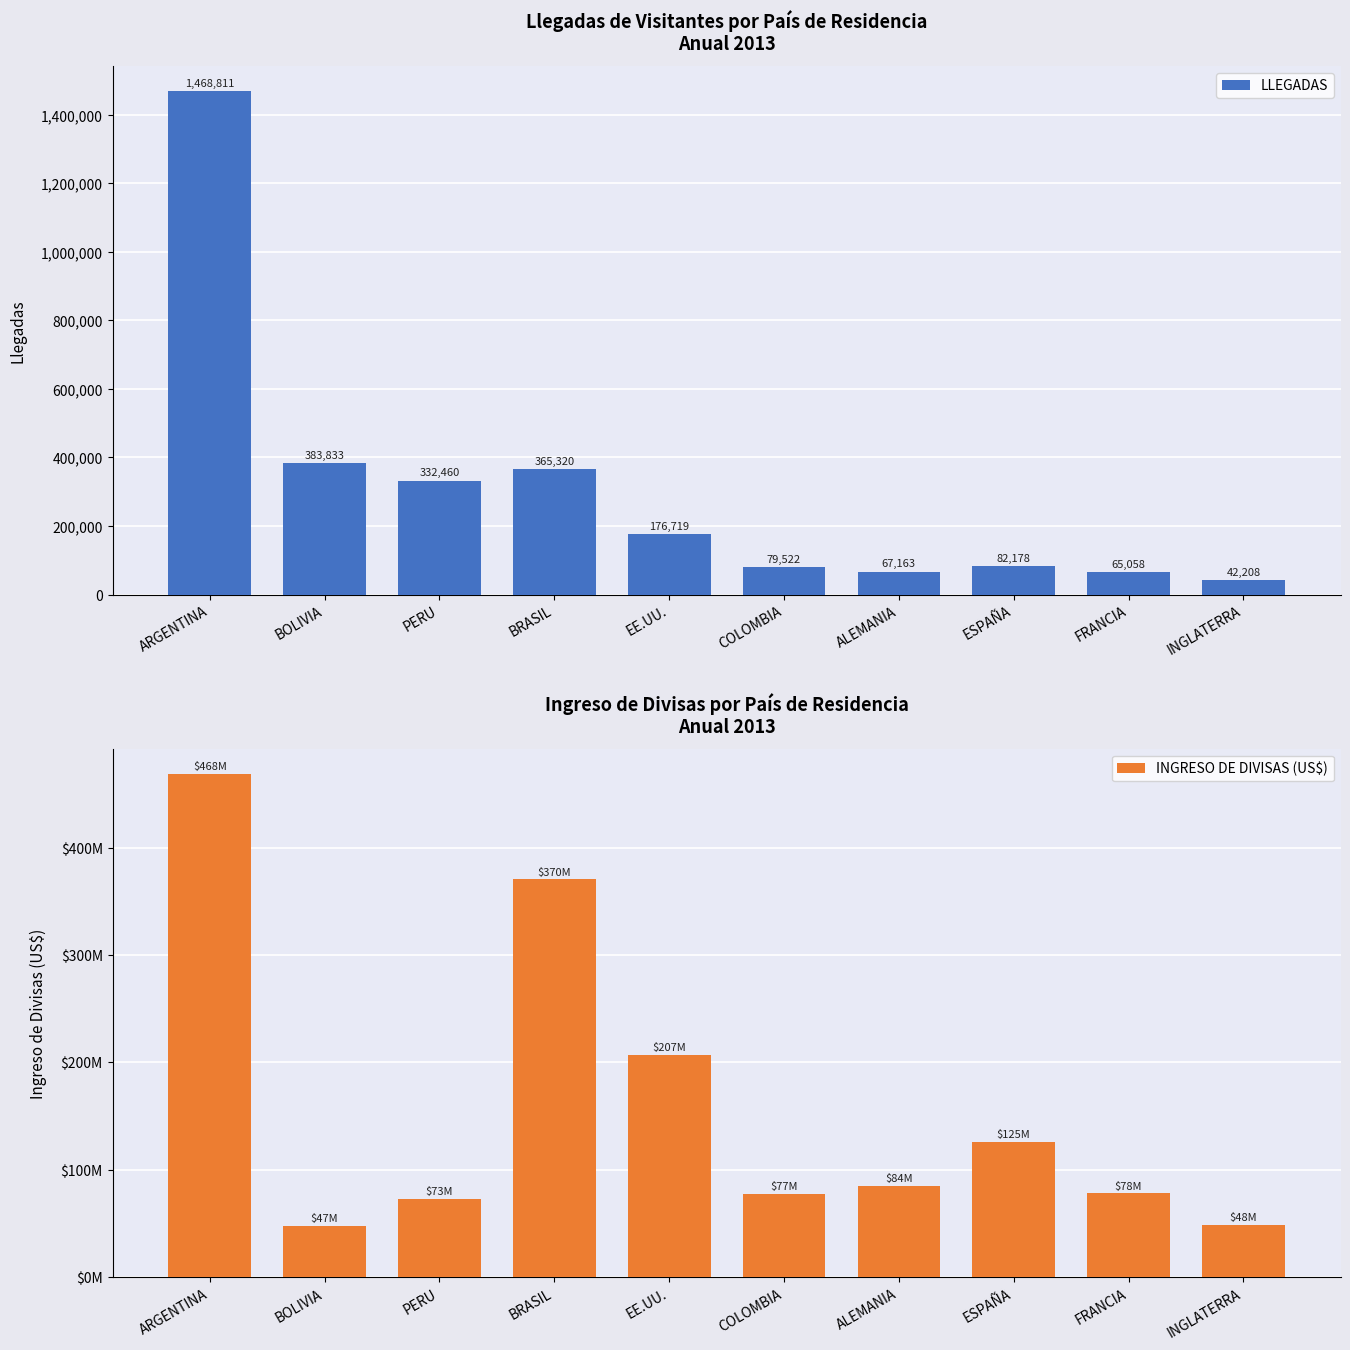

How many bars are there in total?

20